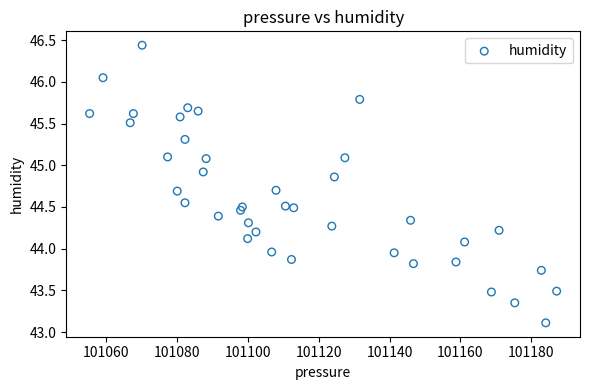

What is the range of Y values (max minus min)?

3.3